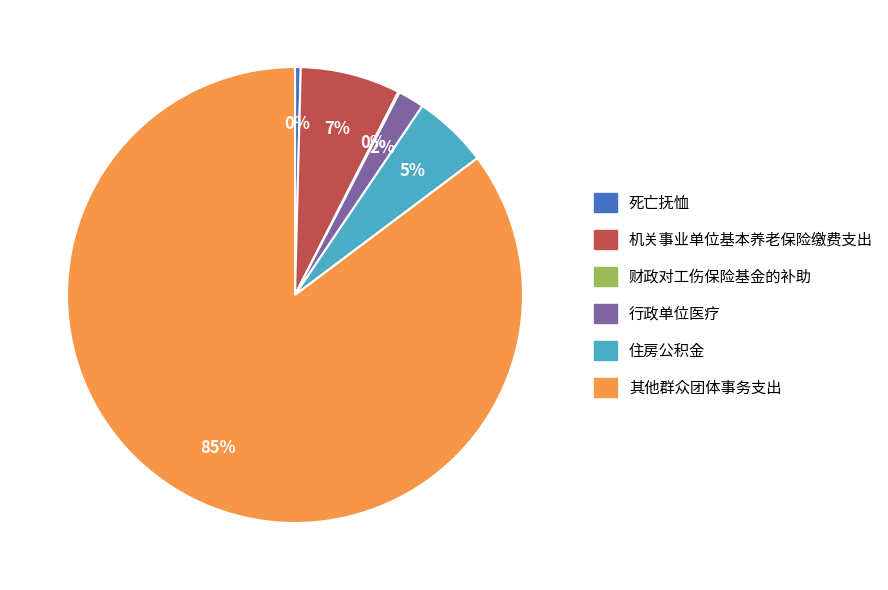

Is the sum of 其他群众团体事务支出 and 住房公积金 greater than half?

Yes